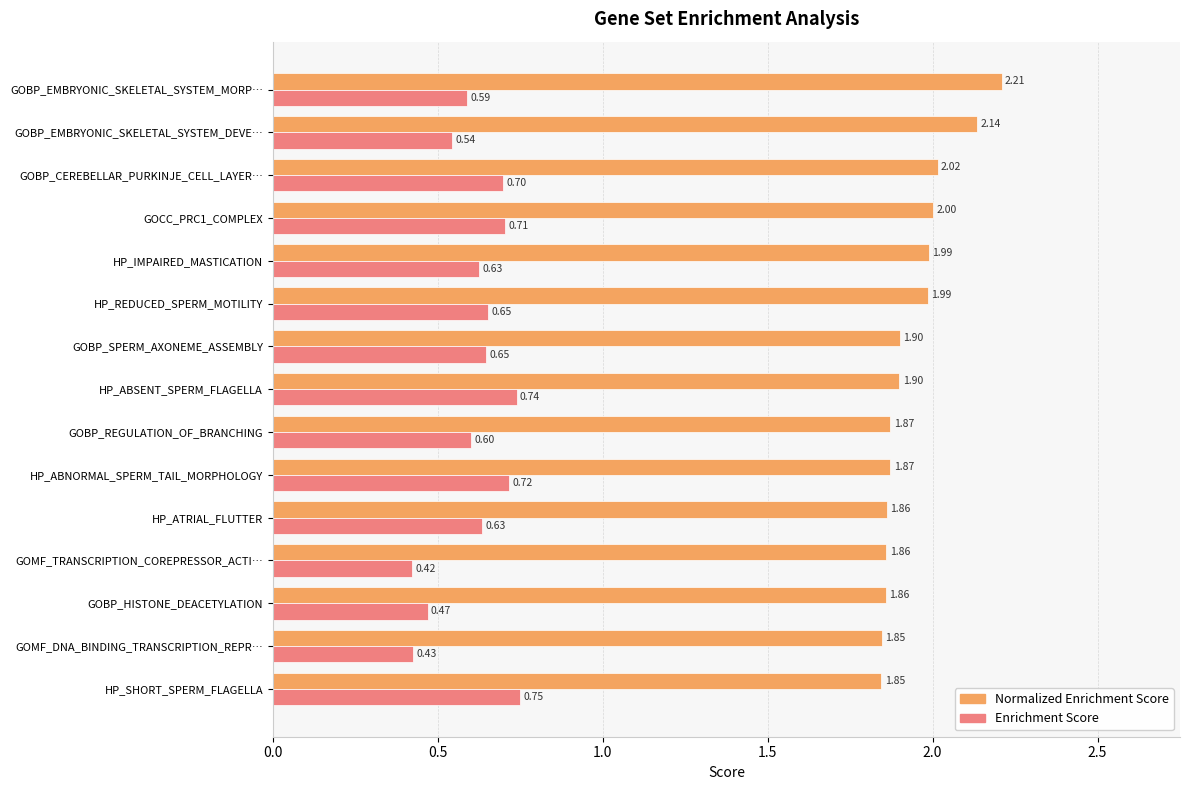

What is the average value of the Enrichment Score series?

0.6